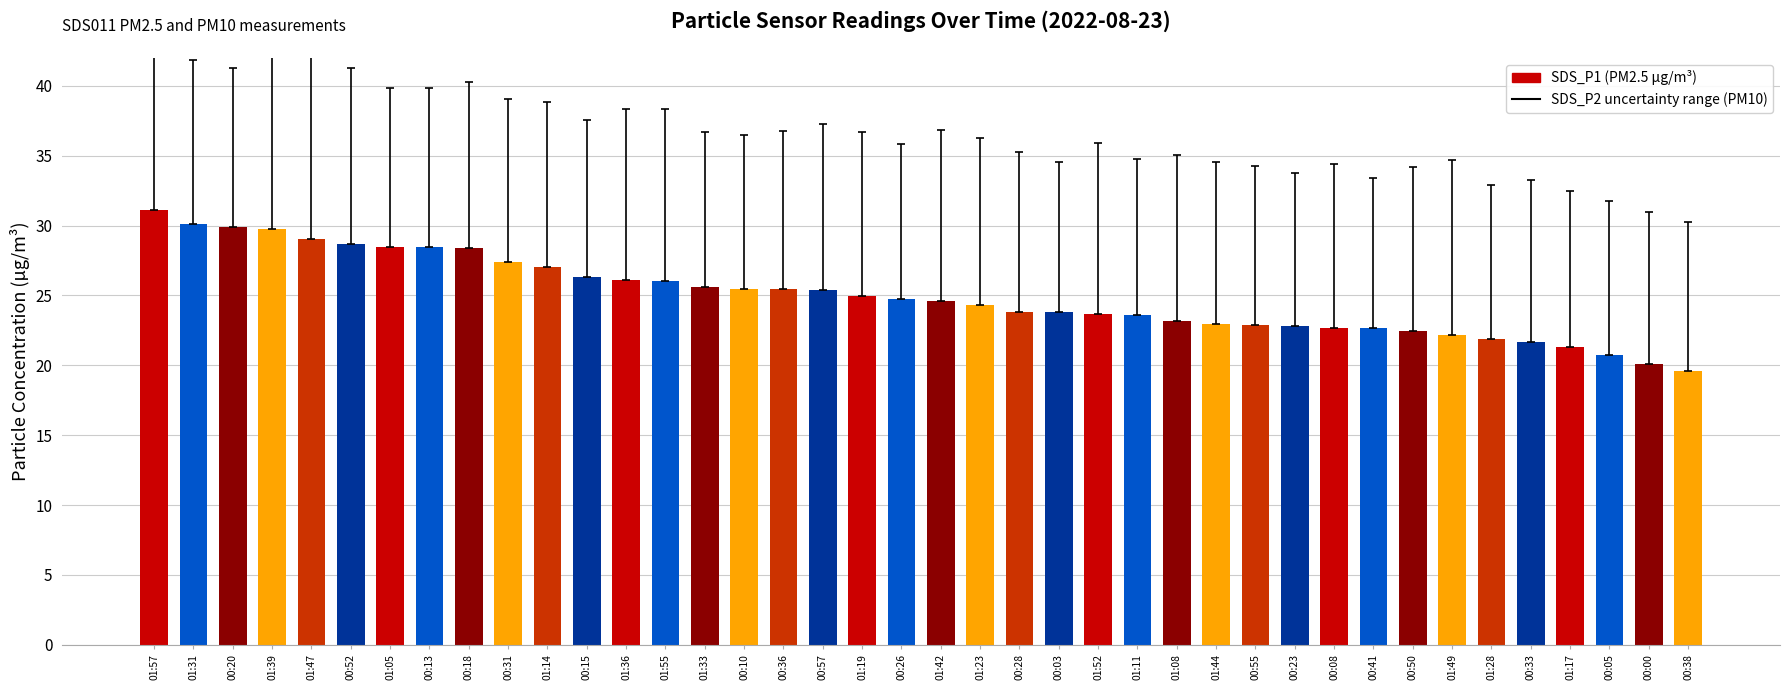

What is the smallest value displayed?

19.6